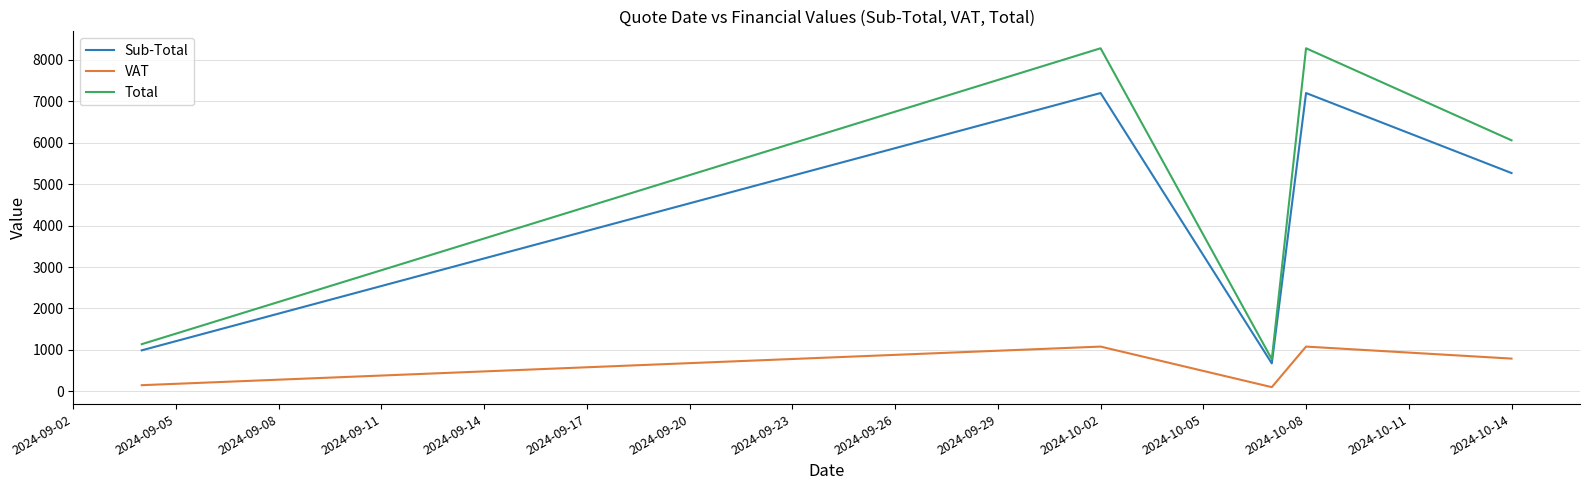

What is the sum of all Sub-Total values?

21333.2